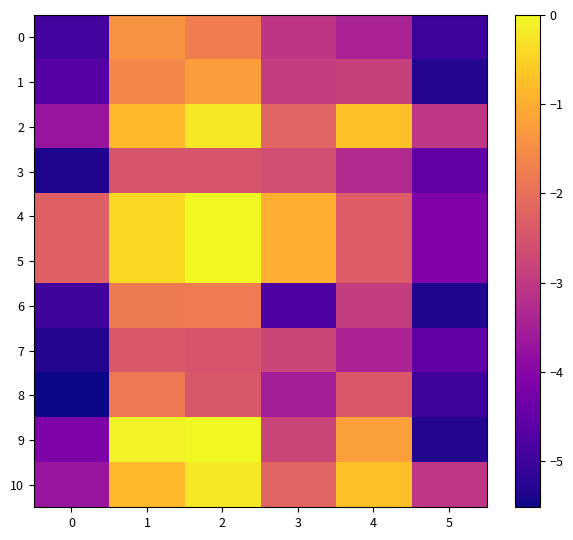

What is the total value across all series at 3?

-28.8